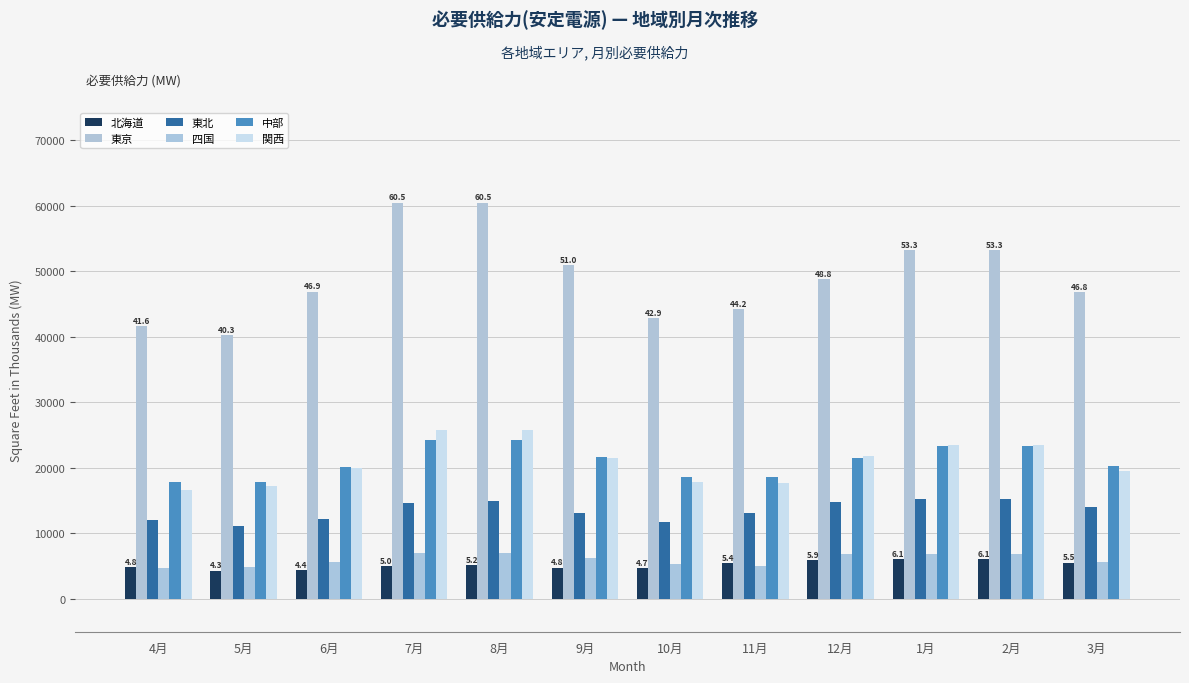

What is the difference between the 北海道 values at 6月 and 8月?

773.7